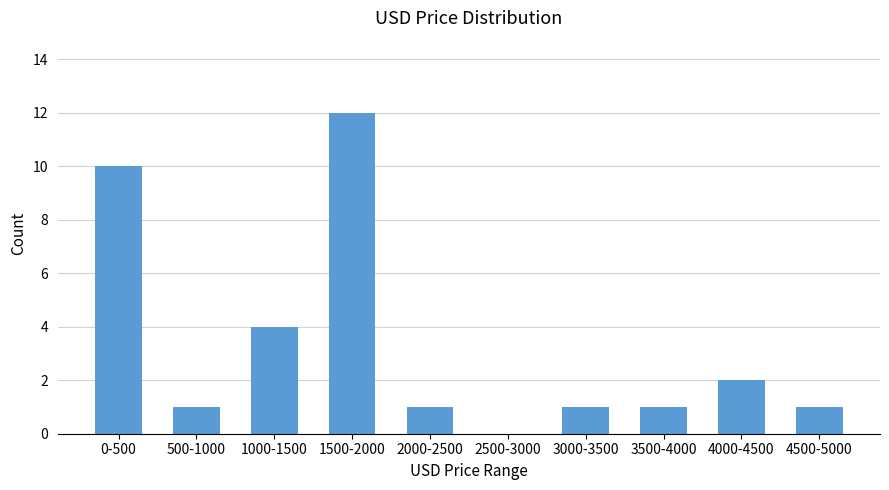

Reading left to right, list all the values displayed in this chart.

0-500=10	500-1000=1	1000-1500=4	1500-2000=12	2000-2500=1	2500-3000=0	3000-3500=1	3500-4000=1	4000-4500=2	4500-5000=1